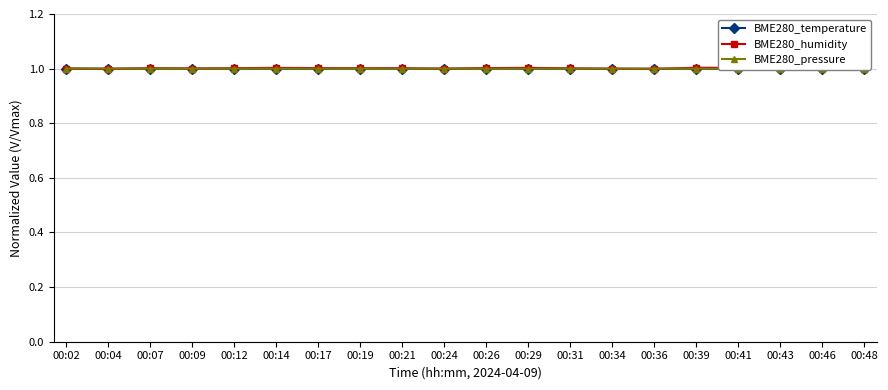

Does the chart have visible grid lines?

Yes